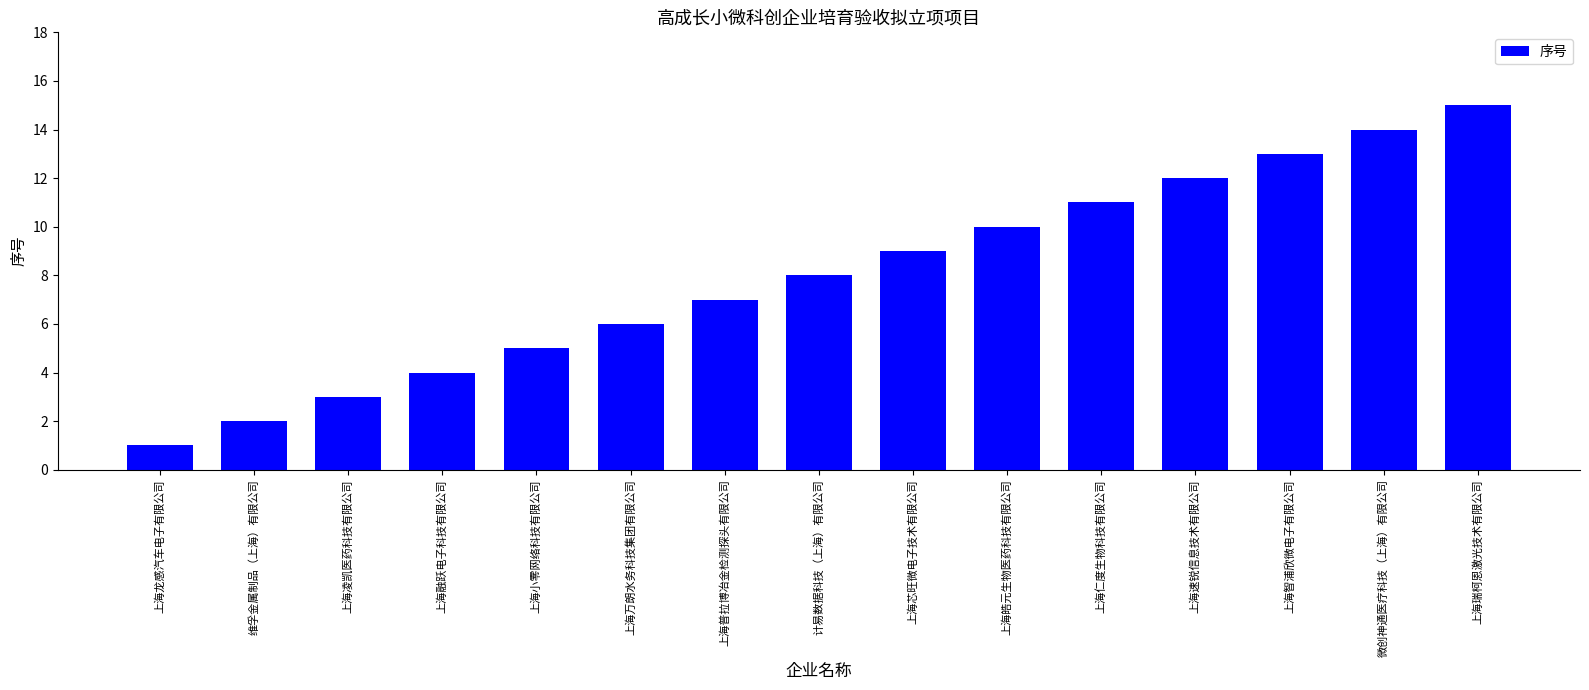

List the labels in order of value, largest first.

上海瑞柯恩激光技术有限公司, 微创神通医疗科技（上海）有限公司, 上海智浦欣微电子有限公司, 上海速锐信息技术有限公司, 上海仁度生物科技有限公司, 上海皓元生物医药科技有限公司, 上海芯旺微电子技术有限公司, 计易数据科技（上海）有限公司, 上海普拉博冶金检测探头有限公司, 上海万朗水务科技集团有限公司, 上海小零网络科技有限公司, 上海融跃电子科技有限公司, 上海凌凯医药科技有限公司, 维孚金属制品（上海）有限公司, 上海龙感汽车电子有限公司